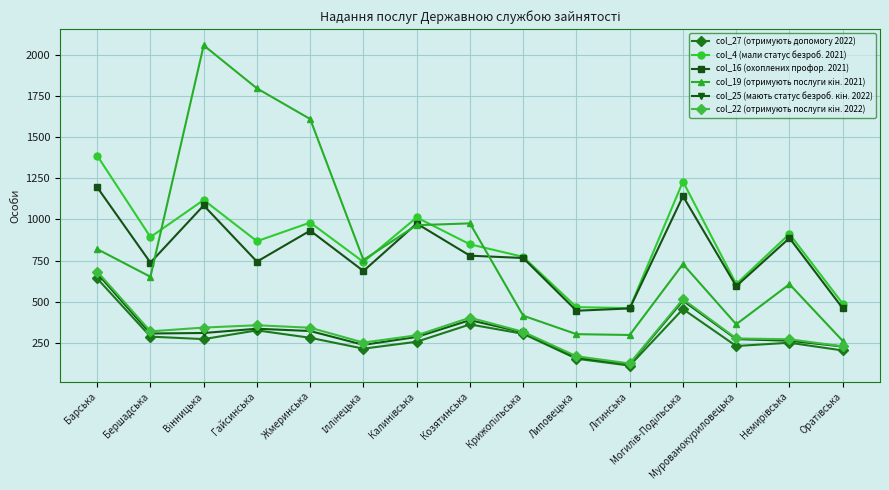

How many series are shown in this chart?

6